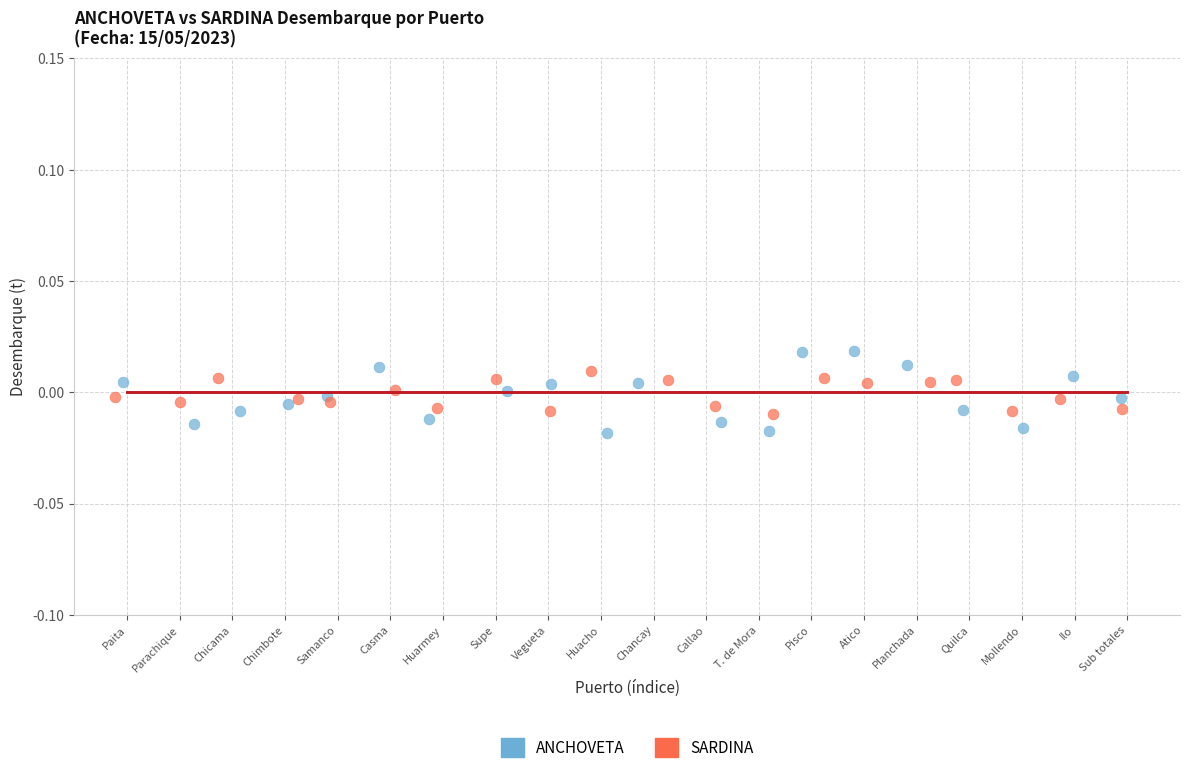

Which series has the widest spread of Y values?

ANCHOVETA